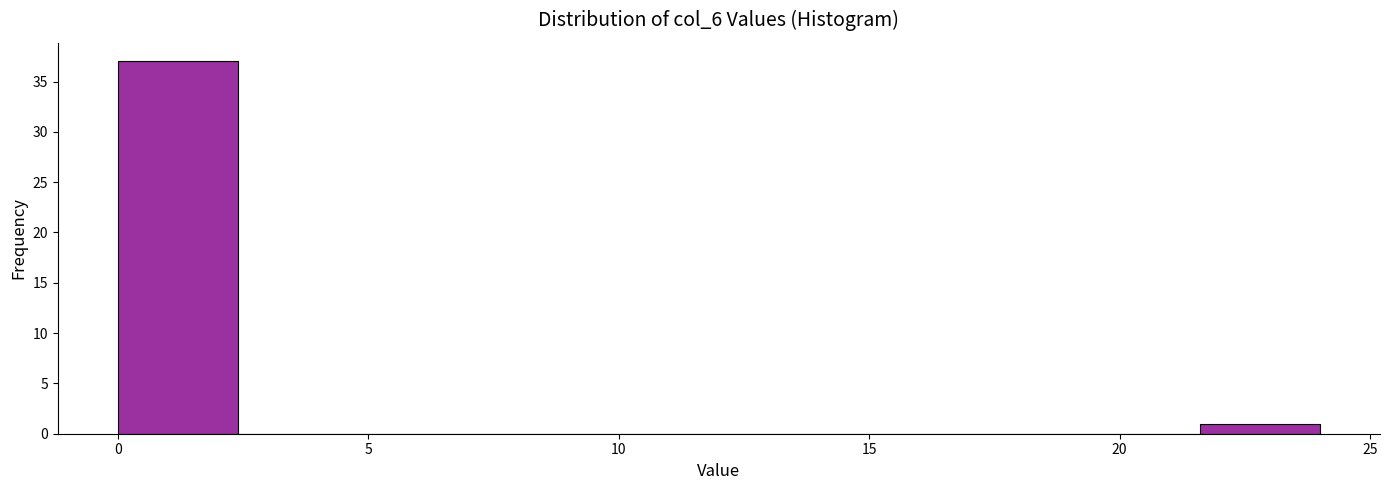

Reading left to right, transcribe this chart: for each bar, give the range it covers on the x-axis and its height. Neither the bar edges nor the heights are printed on the chart, so give them approximately, as read against the axes.

0.0 to 2.4: 37
2.4 to 4.8: 0
4.8 to 7.2: 0
7.2 to 9.6: 0
9.6 to 12.0: 0
12.0 to 14.4: 0
14.4 to 16.8: 0
16.8 to 19.2: 0
19.2 to 21.6: 0
21.6 to 24.0: 1